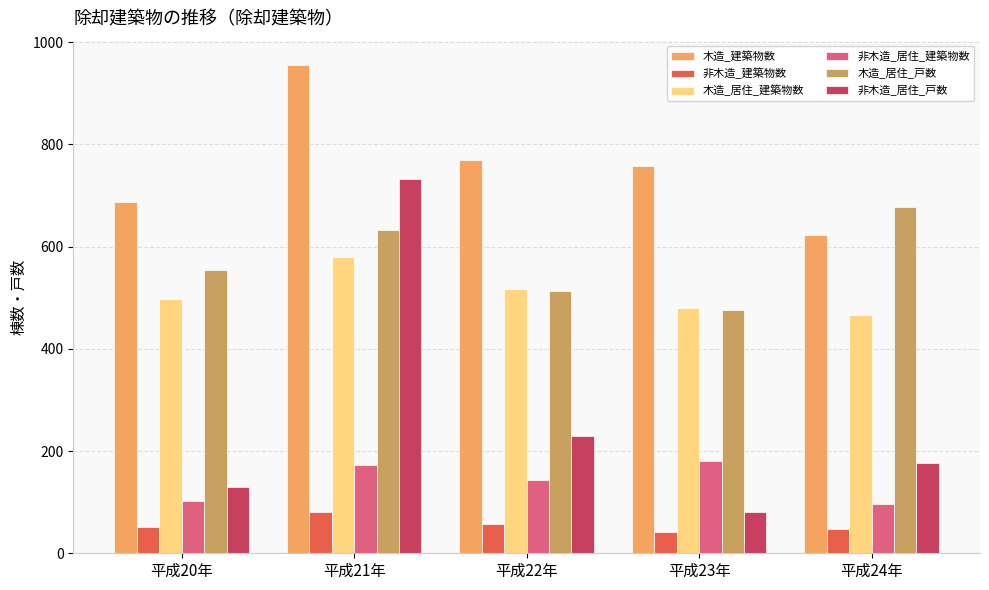

Which series has the widest spread of values?

非木造_居住_戸数